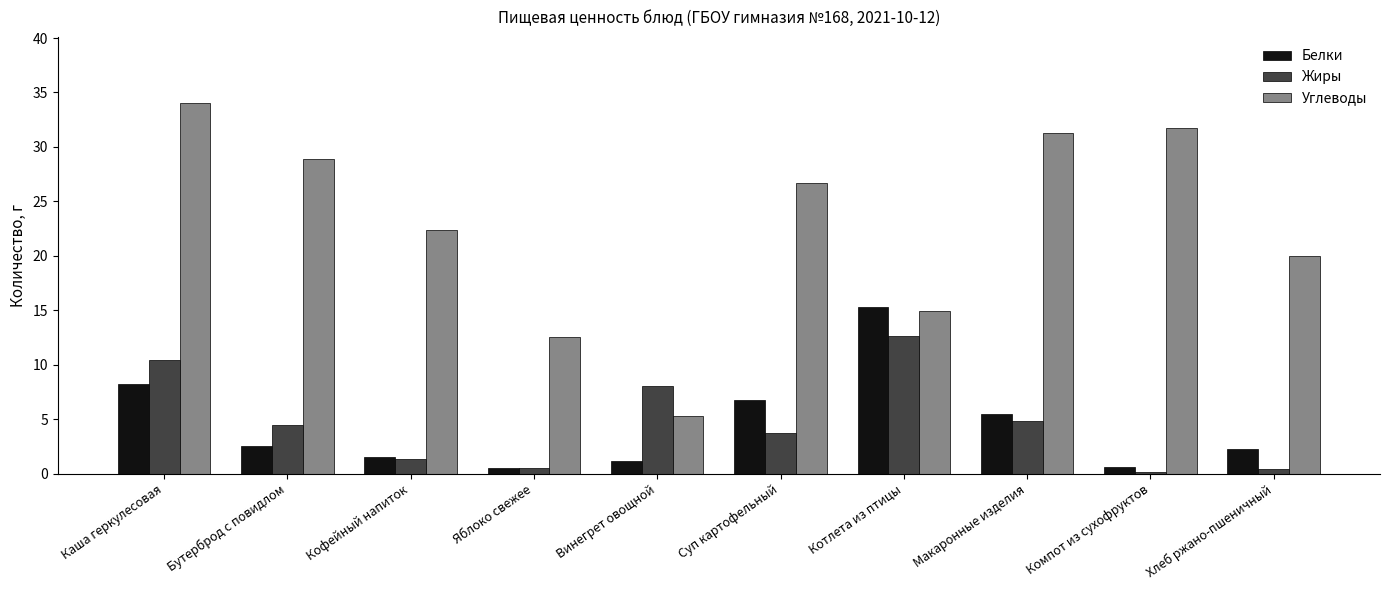

Does the chart contain stacked bars?

No